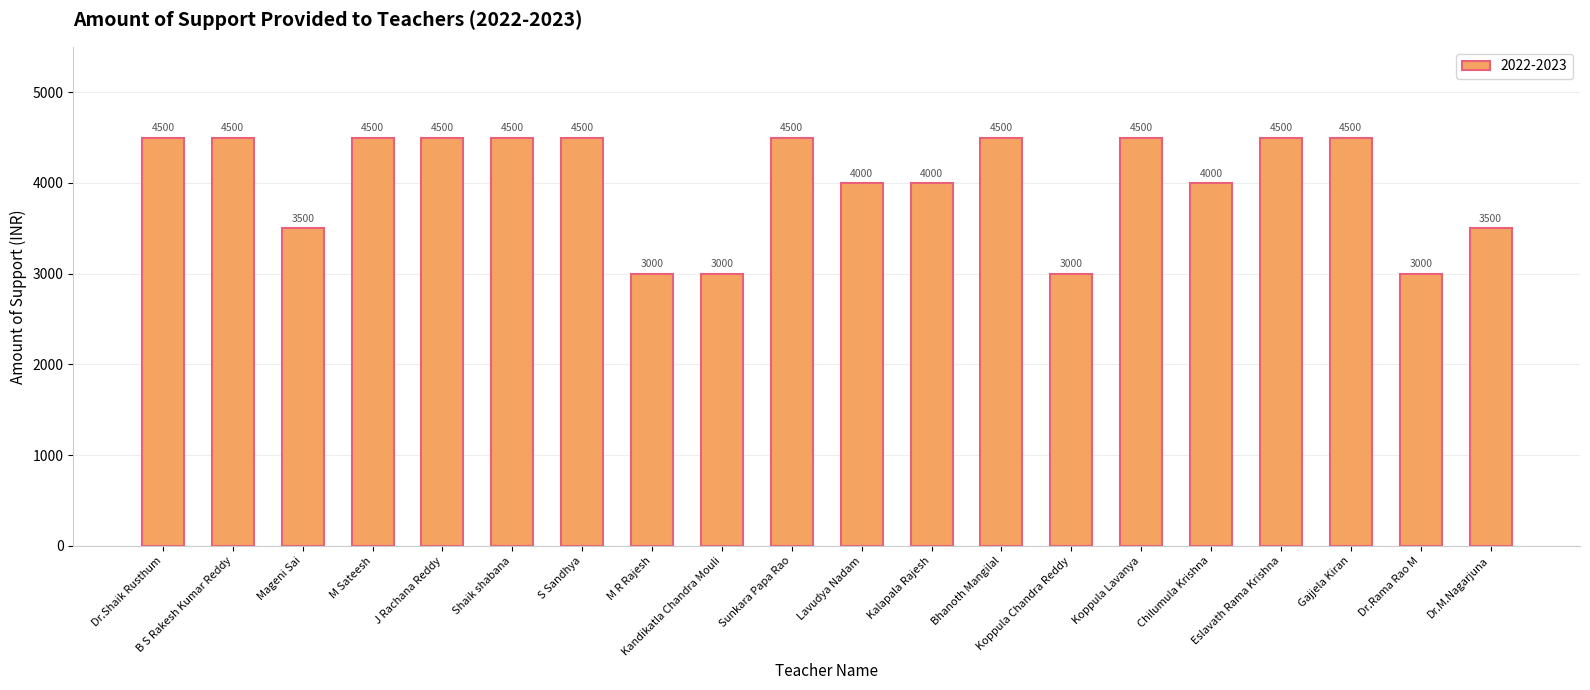

What is the sum of the values at B S Rakesh Kumar Reddy and Eslavath Rama Krishna?

9000